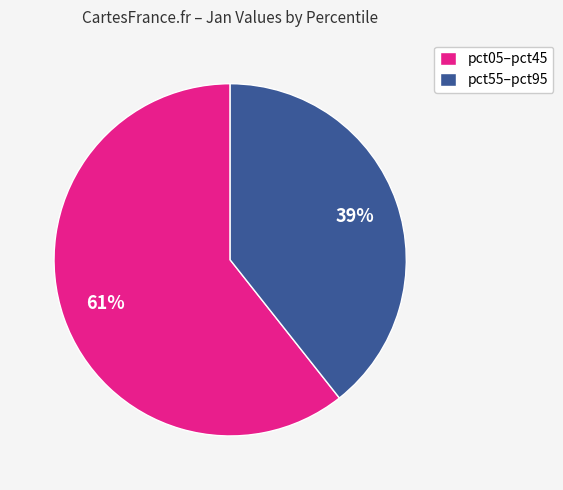

Rank the categories by value from lowest to highest.

pct55–pct95, pct05–pct45